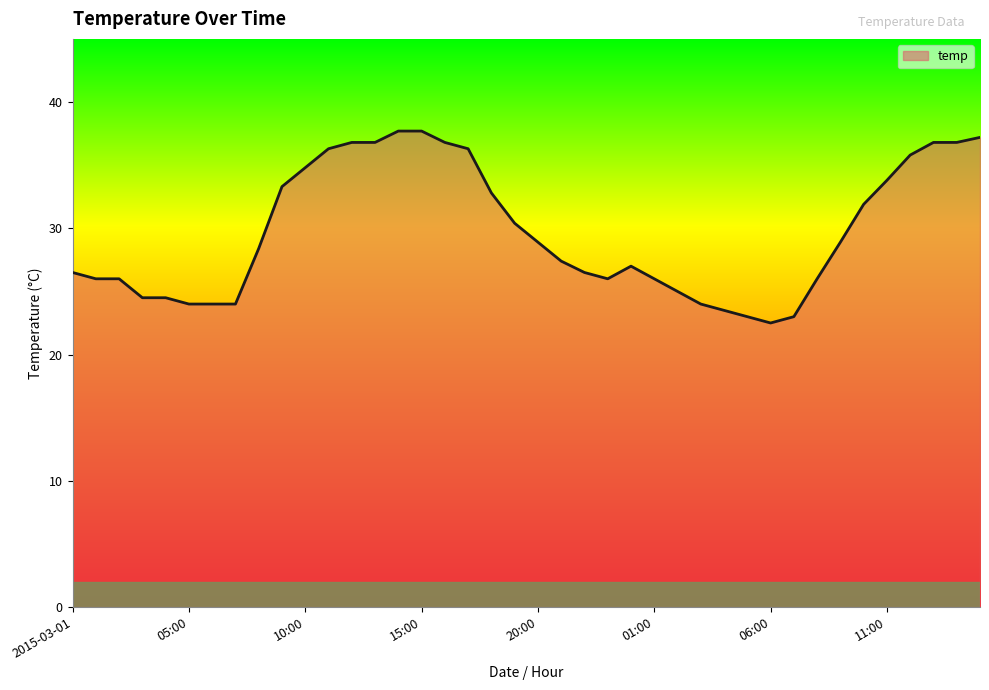

What is the maximum value shown in the chart?

37.7